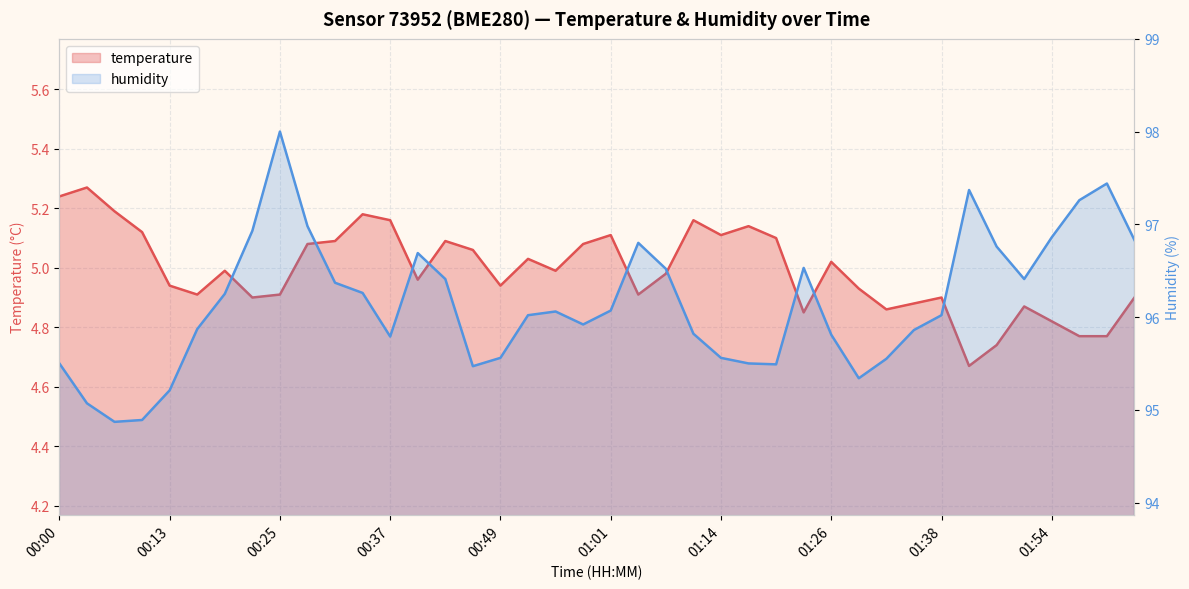

What is the maximum value for humidity?

98.0